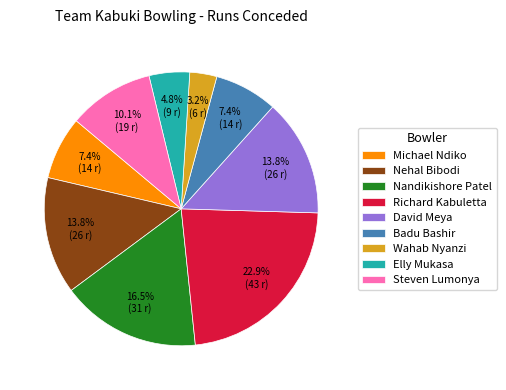

Which category has the biggest portion of the pie?

Richard Kabuletta